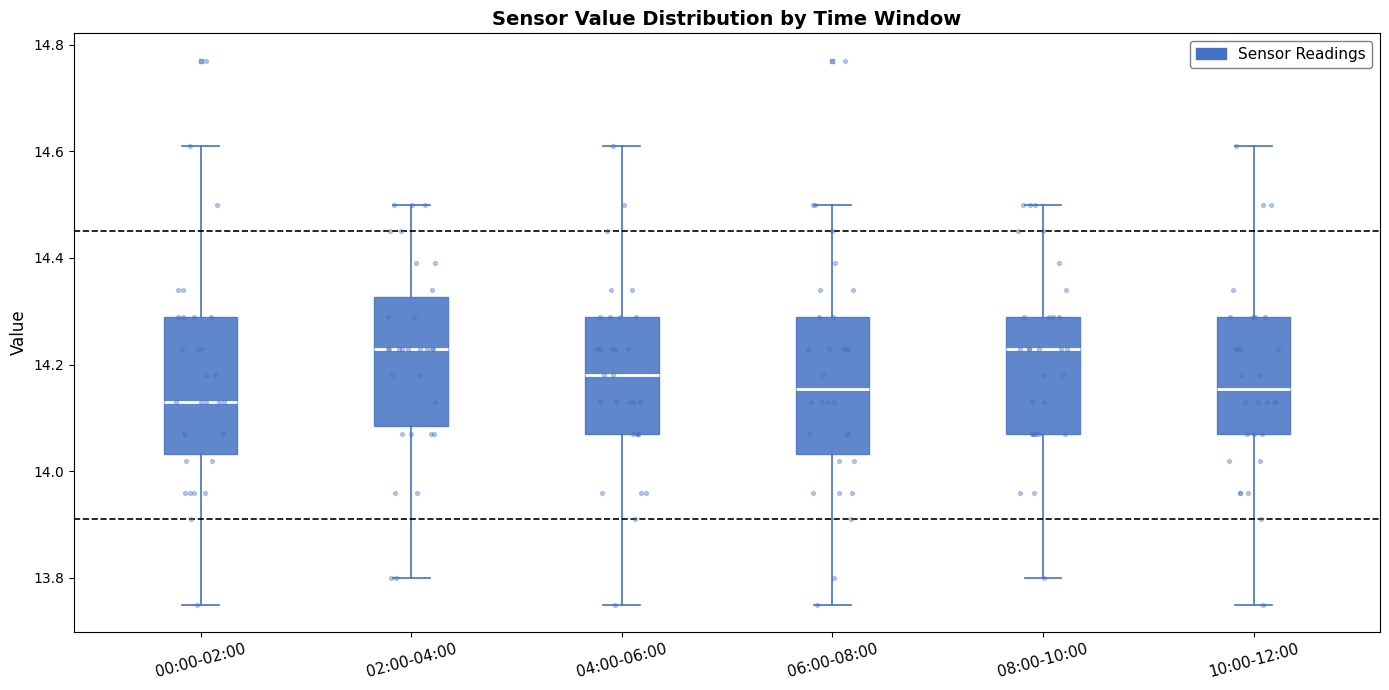

Reading left to right, read every box against the y-axis: the position of its median line, the range the box covers, and the ends of its whiskers. The values are not printed on the chart, so give them approximately, as read against the axis.

00:00-02:00: median 14.14, box 14.04 to 14.30, whiskers 13.76 to 14.62
02:00-04:00: median 14.24, box 14.08 to 14.32, whiskers 13.80 to 14.50
04:00-06:00: median 14.18, box 14.08 to 14.30, whiskers 13.76 to 14.62
06:00-08:00: median 14.16, box 14.04 to 14.30, whiskers 13.76 to 14.50
08:00-10:00: median 14.24, box 14.08 to 14.30, whiskers 13.80 to 14.50
10:00-12:00: median 14.16, box 14.08 to 14.30, whiskers 13.76 to 14.62